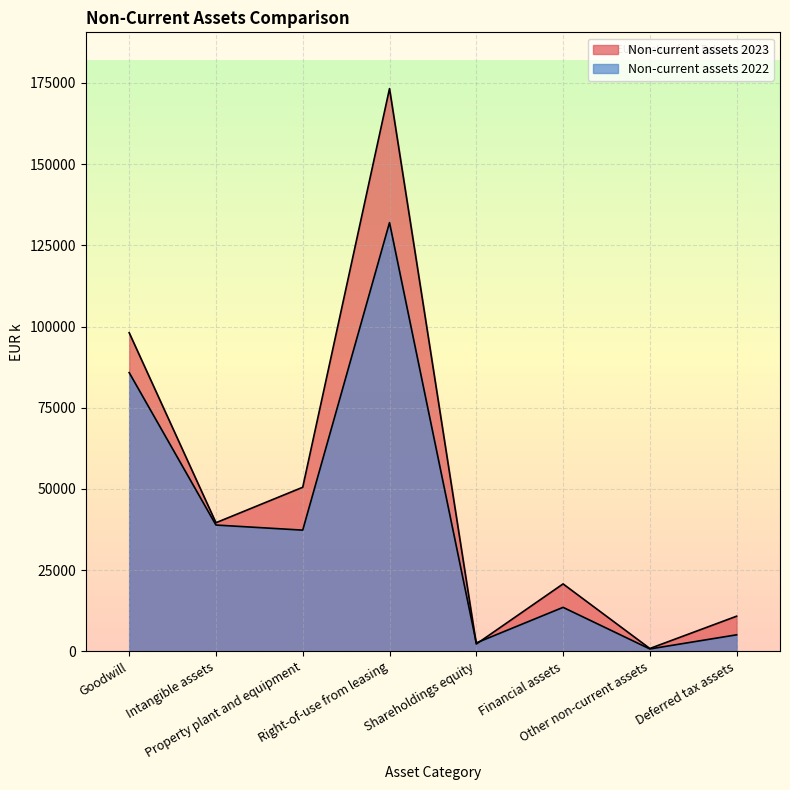

What is the value of the Non-current assets 2023 point at the 1st from the left?

98098